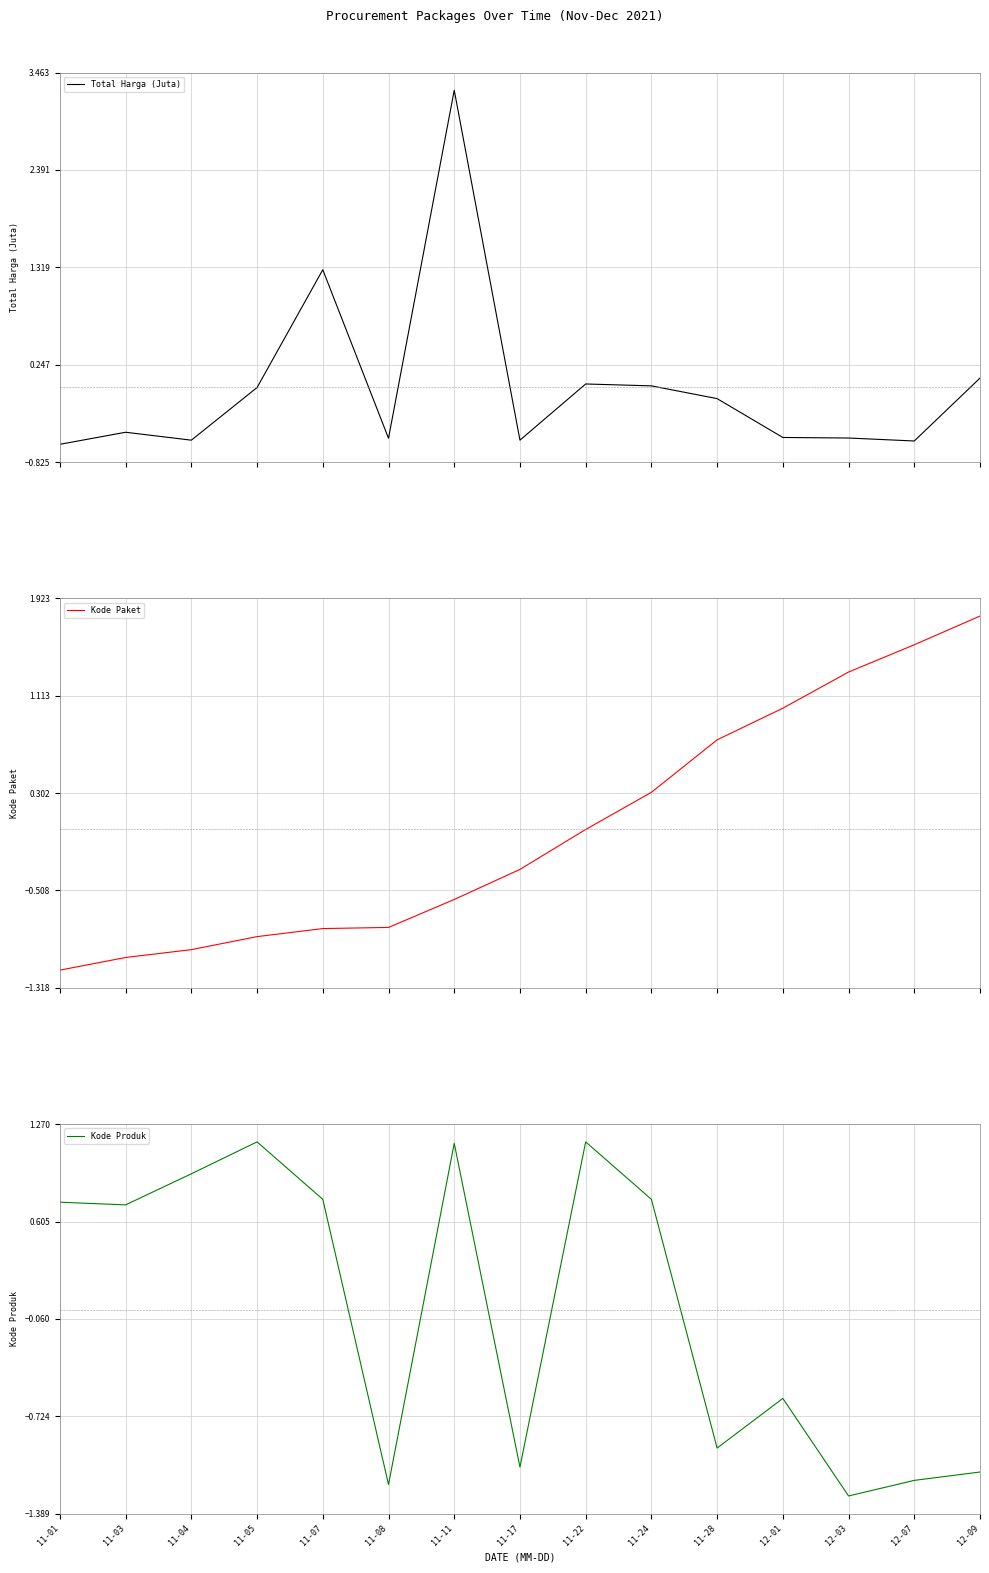

List the labels in order of Total Harga (Juta) value, largest first.

11-11, 11-07, 12-09, 11-22, 11-24, 11-05, 11-28, 11-03, 12-01, 12-03, 11-08, 11-17, 11-04, 12-07, 11-01